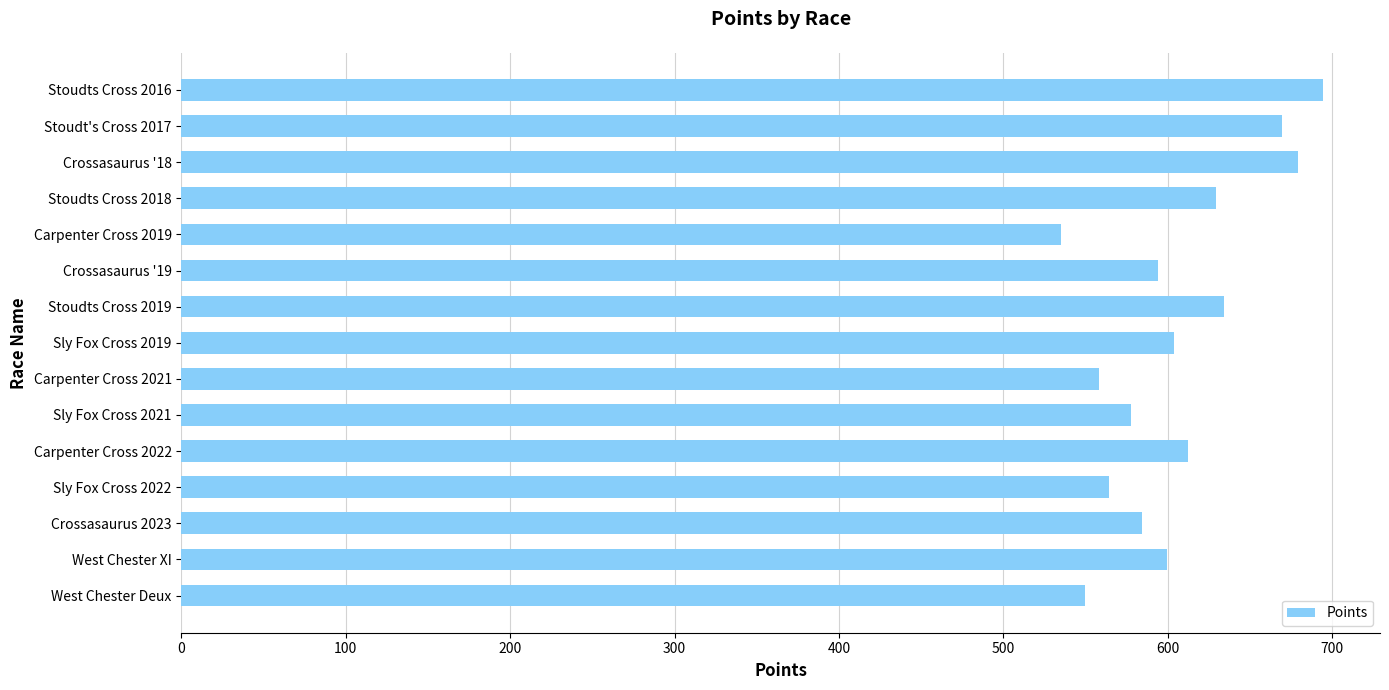

Which label corresponds to the smallest value in the chart?

Carpenter Cross 2019